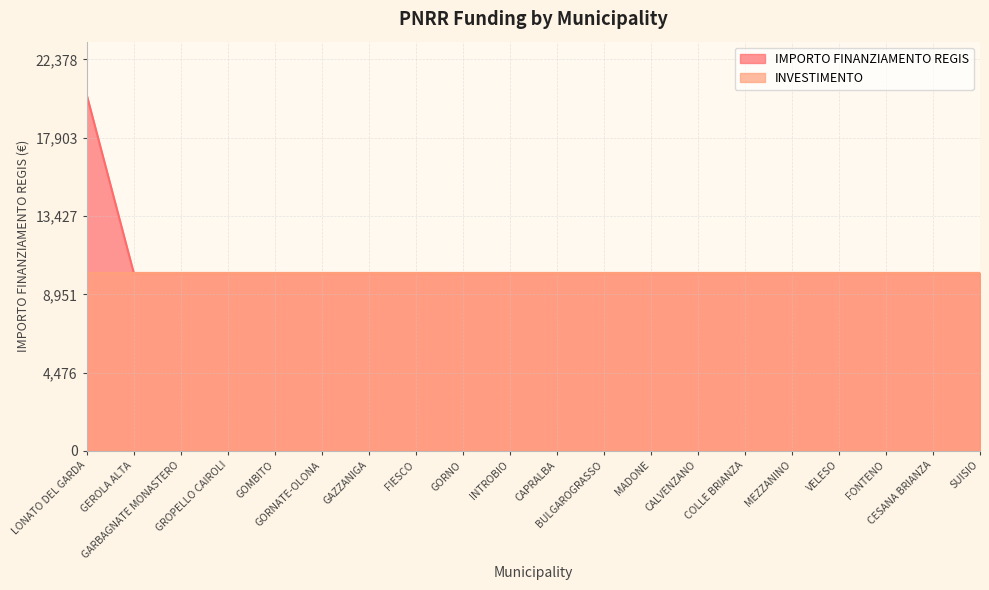

Which label corresponds to the smallest value in the chart?

GEROLA ALTA